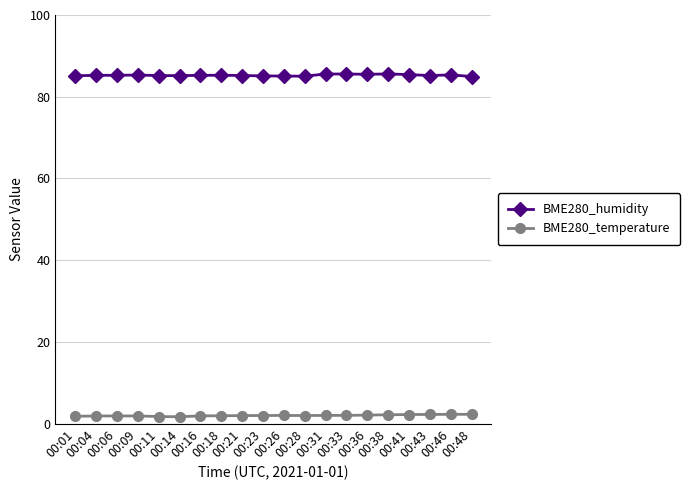

Which series has the largest total across all categories?

BME280_humidity